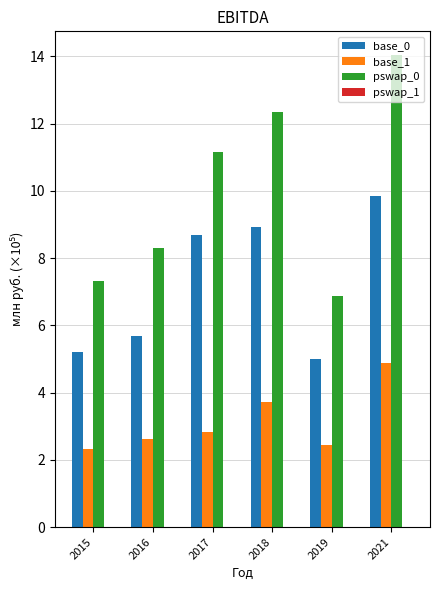

What is the value of the base_0 bar at the 6th from the left?

9.9